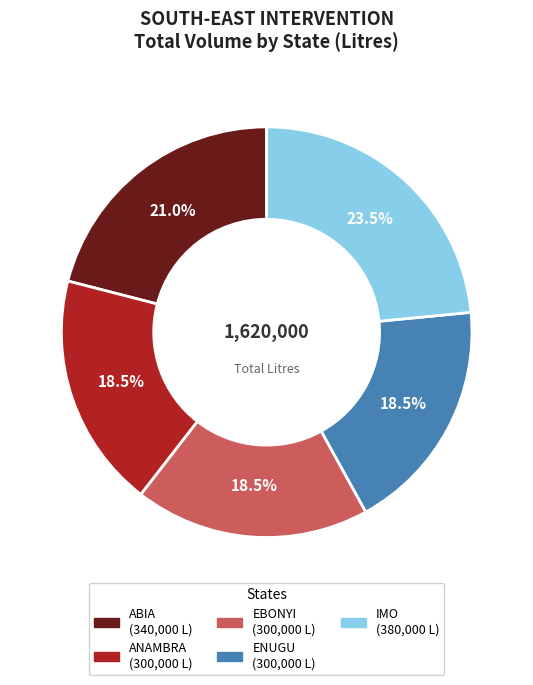

Count the number of slices in the pie.

5